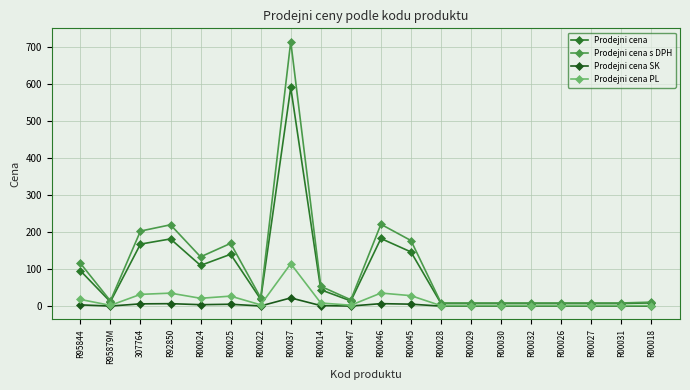

How many lines are shown in the chart?

4